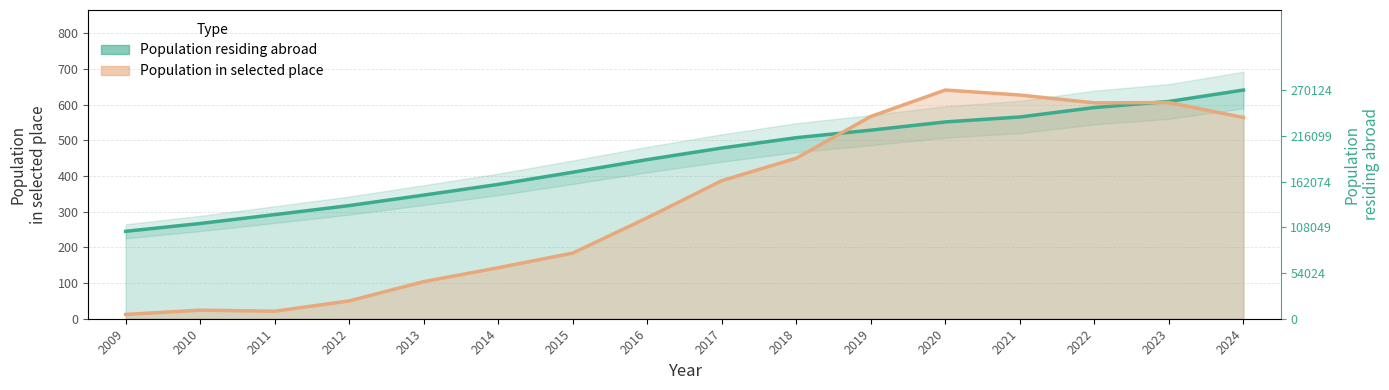

At which category is the sum across all series the highest?

2023